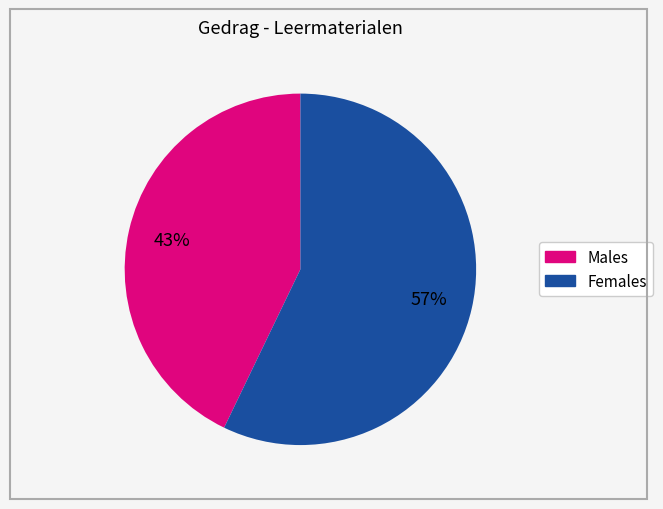

To the nearest percent, what is the average slice percentage?

50%